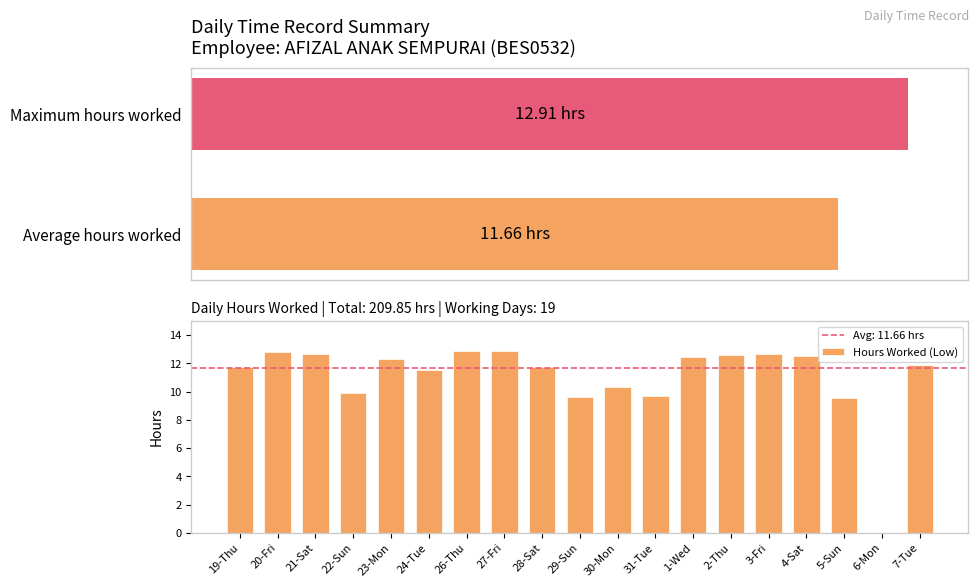

Reading right to left, transcribe all the data shown in this chart.

11.9	0.0	9.6	12.5	12.7	12.6	12.5	9.7	10.3	9.6	11.8	12.9	12.9	11.5	12.3	9.9	12.6	12.8	11.8